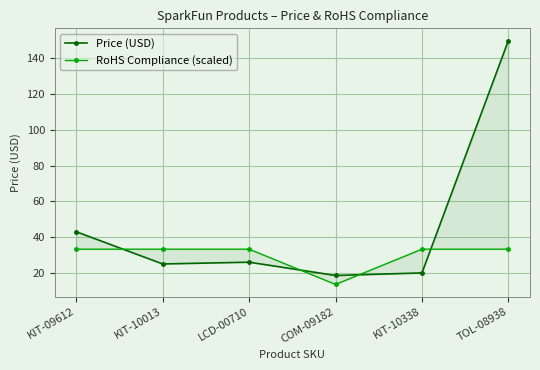

The value of RoHS Compliance (scaled) at LCD-00710 is 49.1. True or false?

False